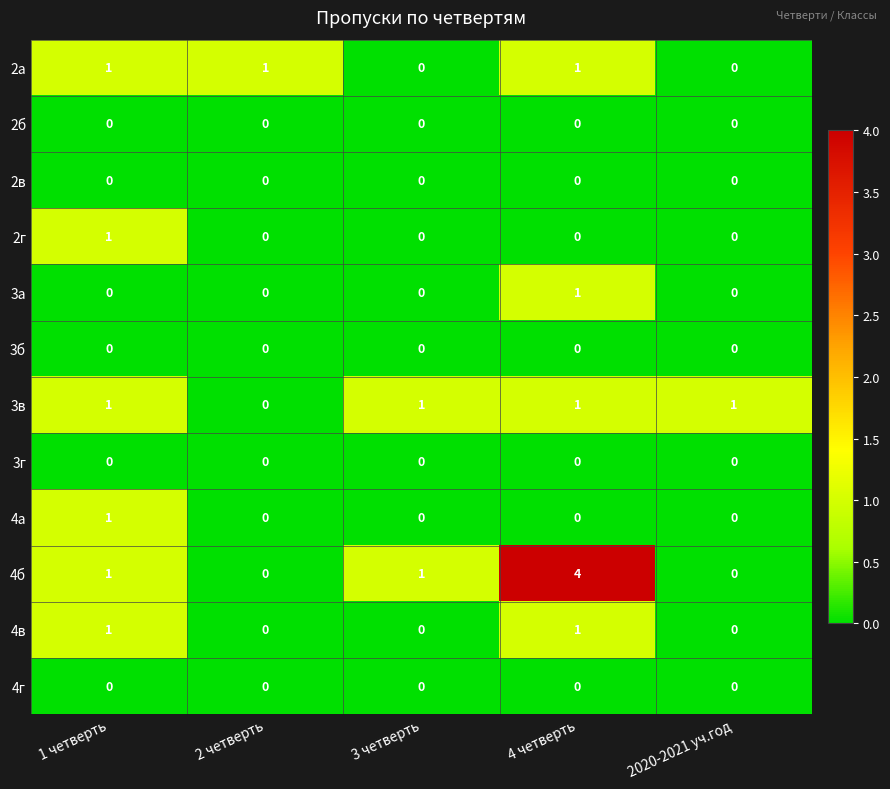

What is the spread (max minus min) of values at 3 четверть?

1